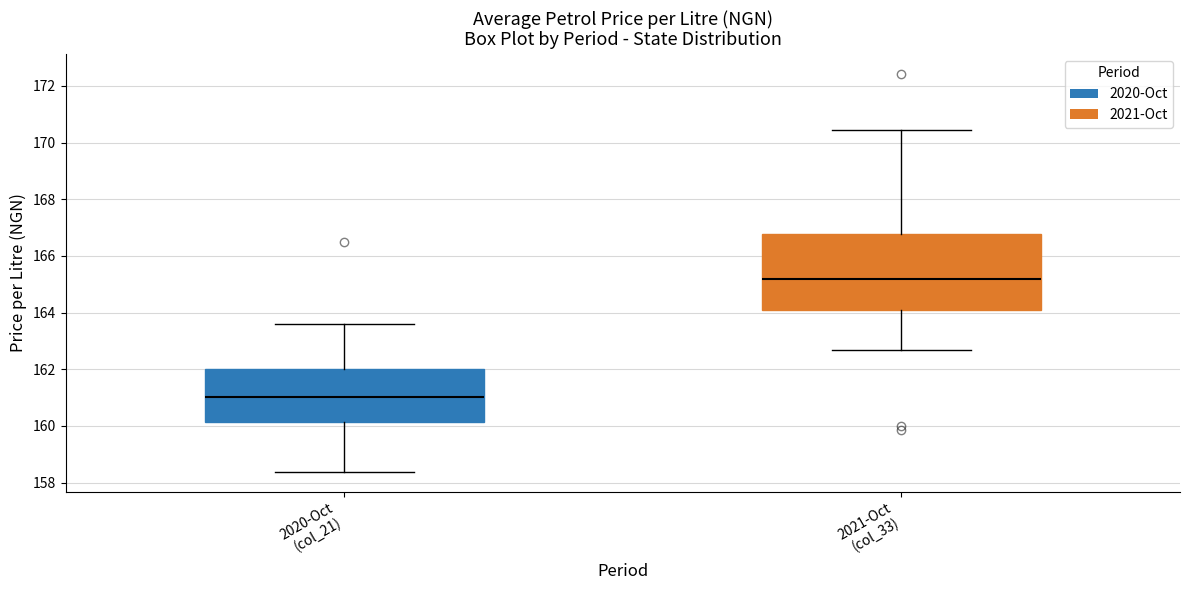

Where does the upper whisker of the box for 2020-Oct (col_21) end on the y-axis? The values are not printed on the chart, so give them approximately, as read against the axis.

163.6